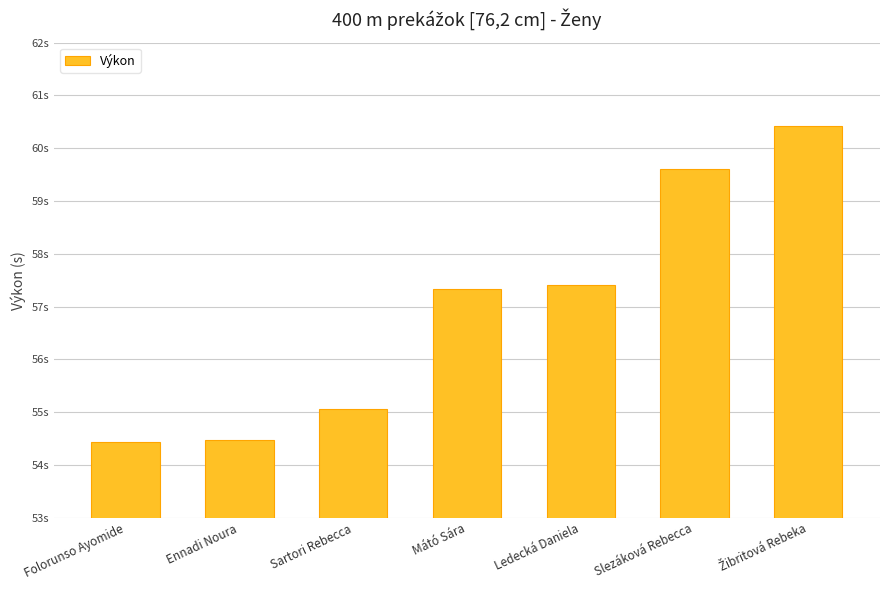

What is the average value?

57.0